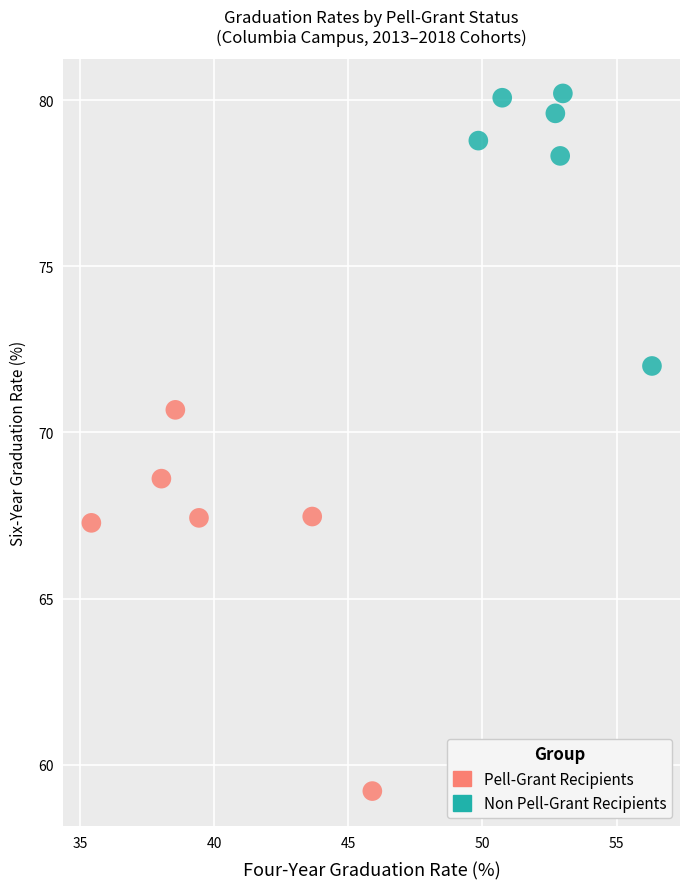

Which series has the widest spread of Y values?

Pell-Grant Recipients